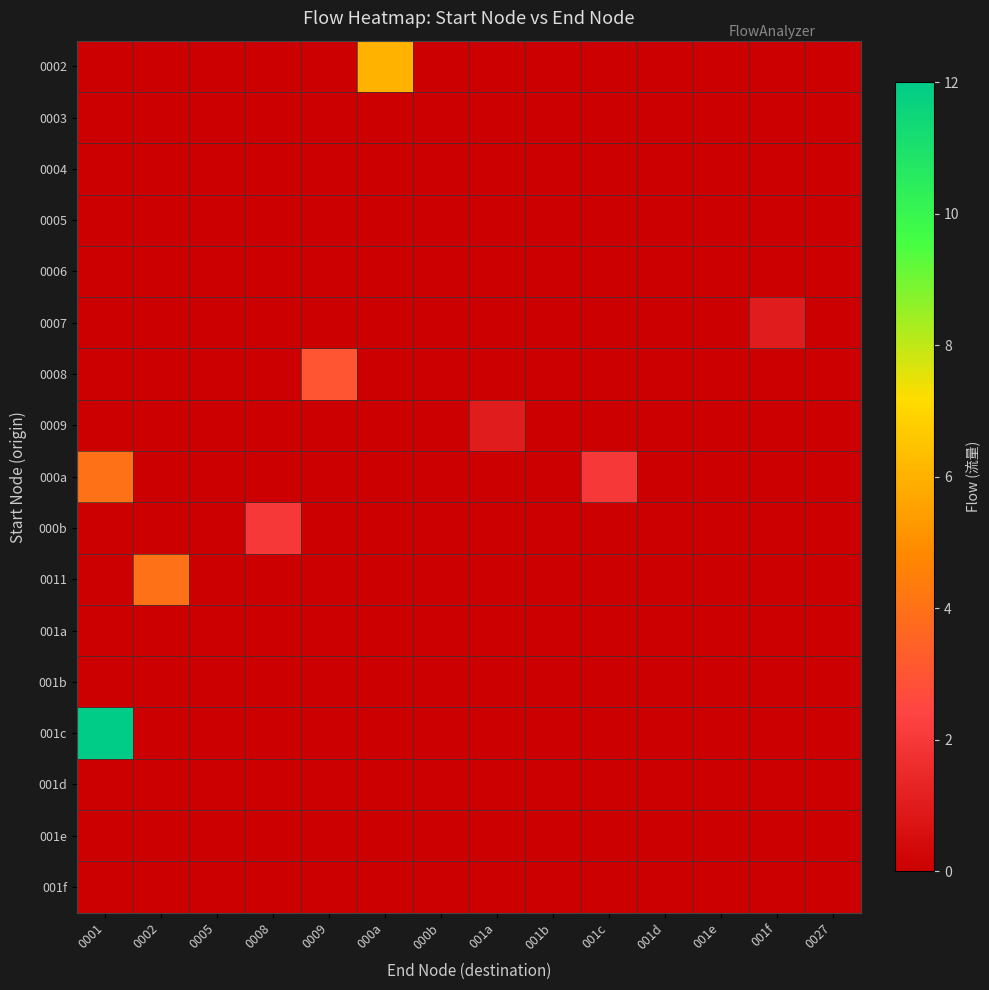

List the series in order of their peak value, lowest first.

0003, 0004, 0005, 0006, 001a, 001b, 001d, 001e, 001f, 0007, 0009, 000b, 0008, 000a, 0011, 0002, 001c